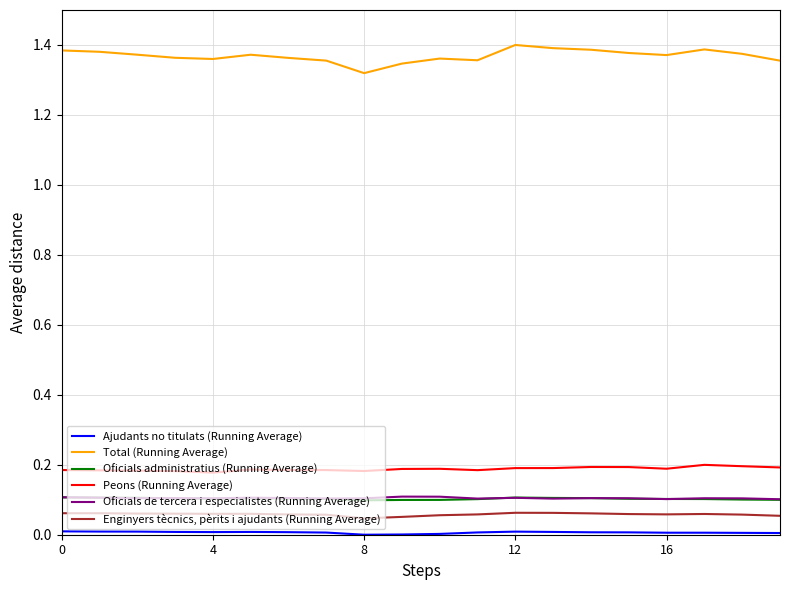

True or false: Enginyers tècnics, pèrits i ajudants (Running Average) and Peons (Running Average) intersect in this chart.

False